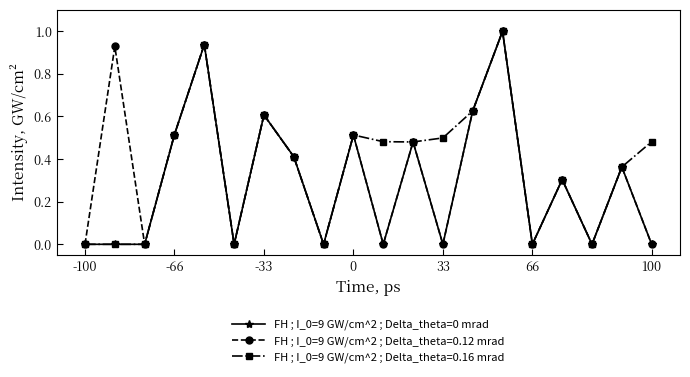

True or false: FH ; I_0=9 GW/cm^2 ; Delta_theta=0.12 mrad has more than 0 interior local peaks.

True